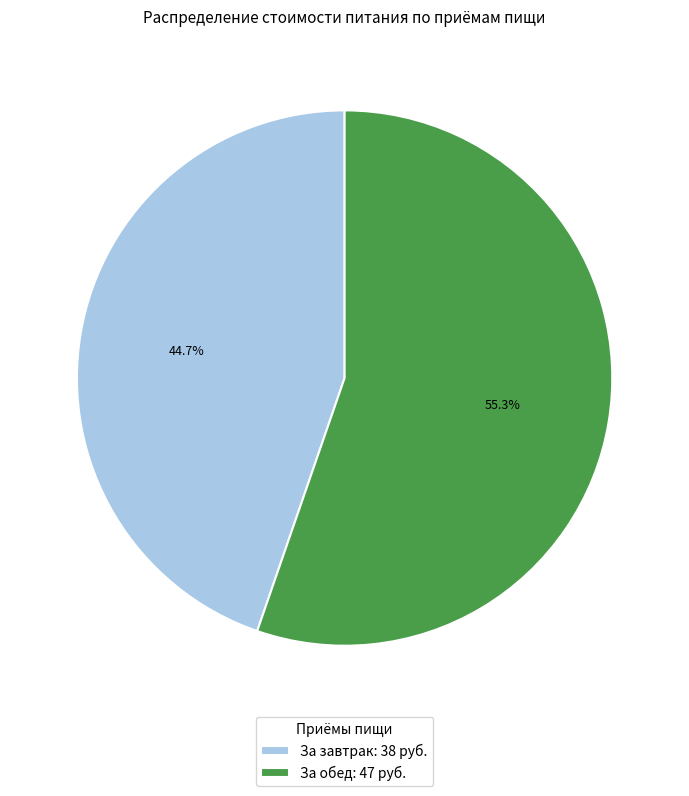

Rank the categories by value from highest to lowest.

За обед, За завтрак